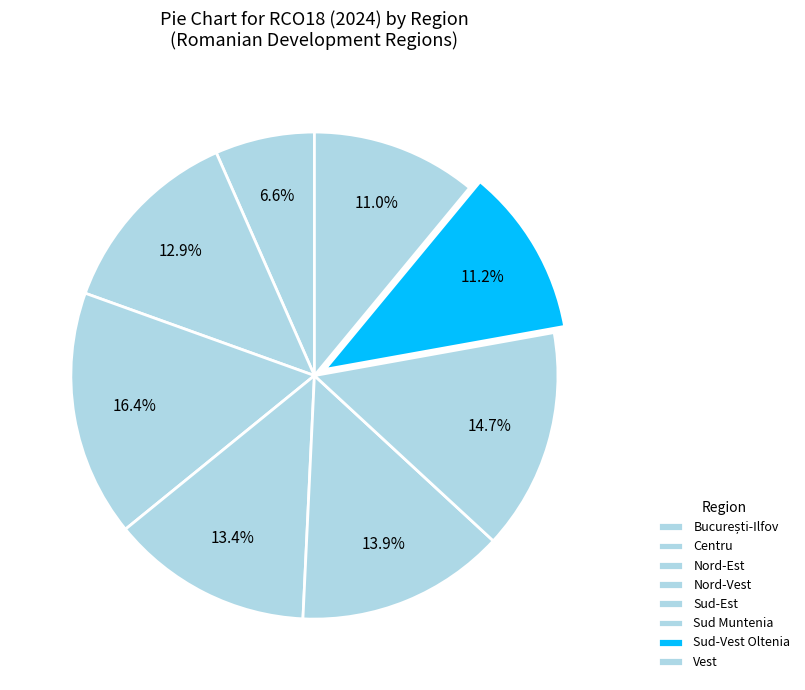

The Nord-Vest slice represents 13% of the pie. True or false?

True